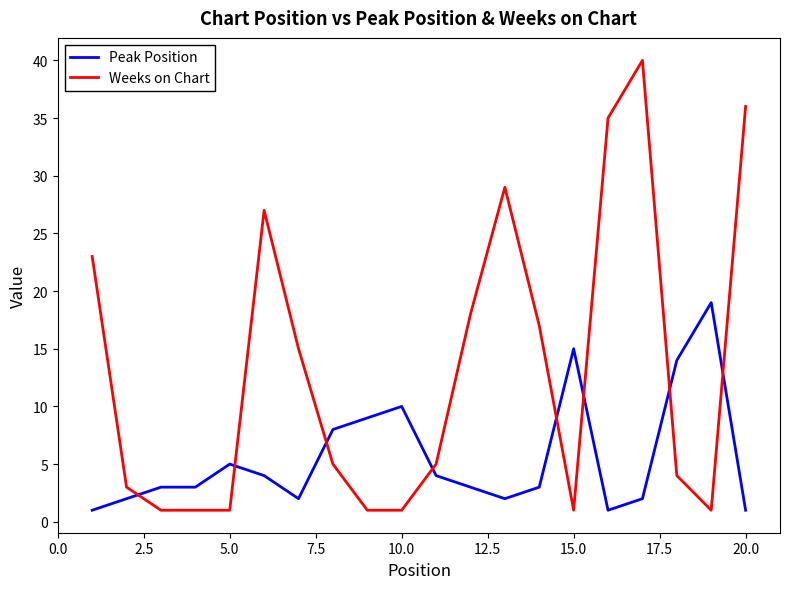

Which series has the widest spread of values?

Weeks on Chart